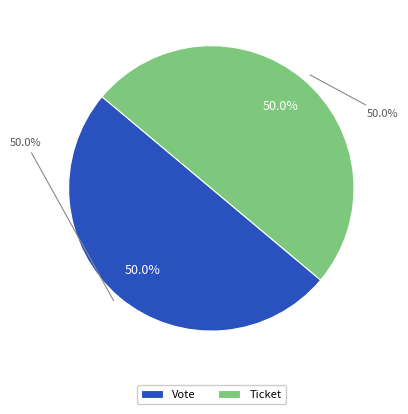

To the nearest percent, what is the average slice percentage?

50%